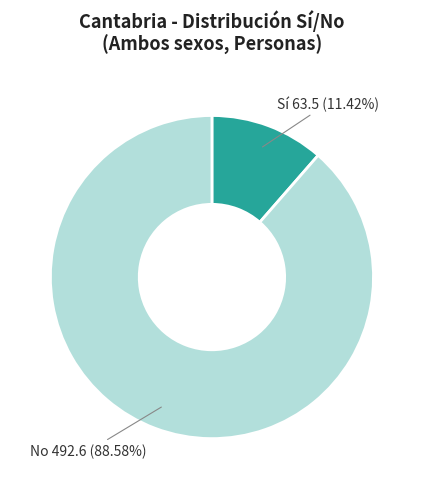

Rank the categories by value from highest to lowest.

No 492.6 (88.58%), Sí 63.5 (11.42%)